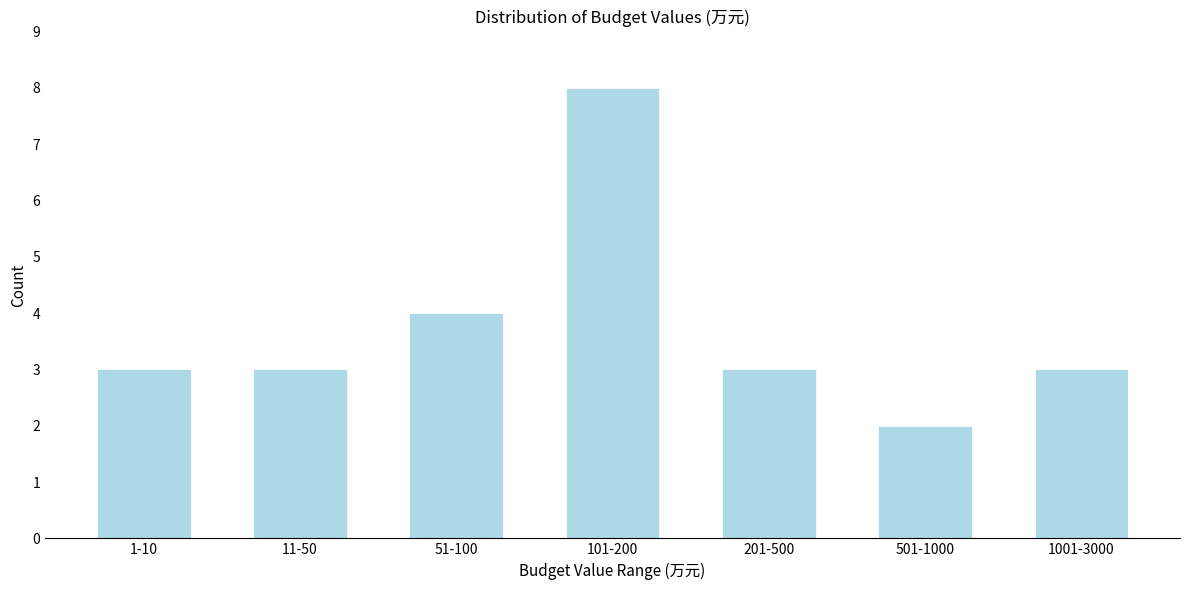

Reading left to right, what are all the values shown in this chart?

3	3	4	8	3	2	3